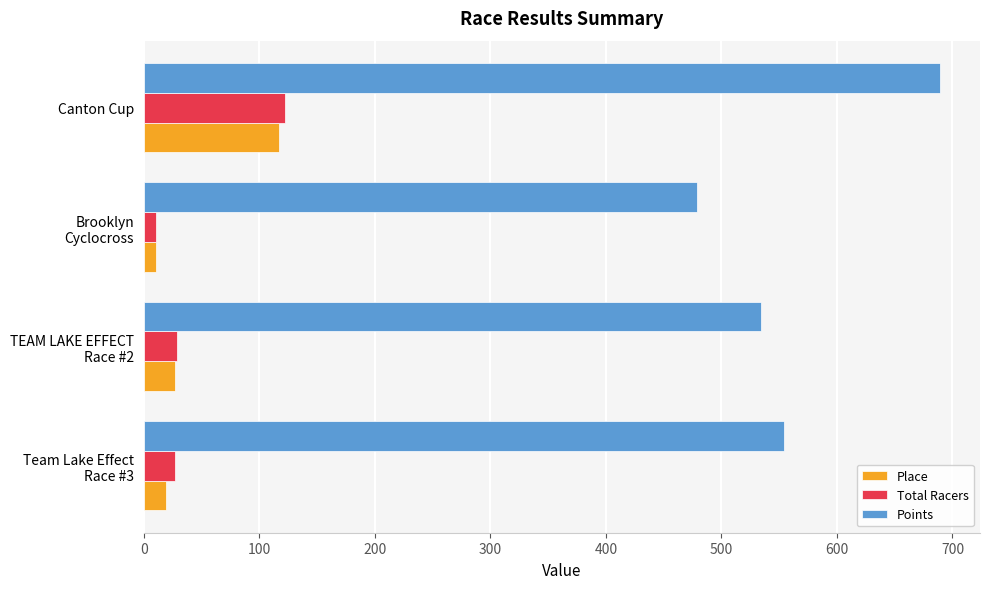

What are all the series names shown in the legend?

Place, Total Racers, Points